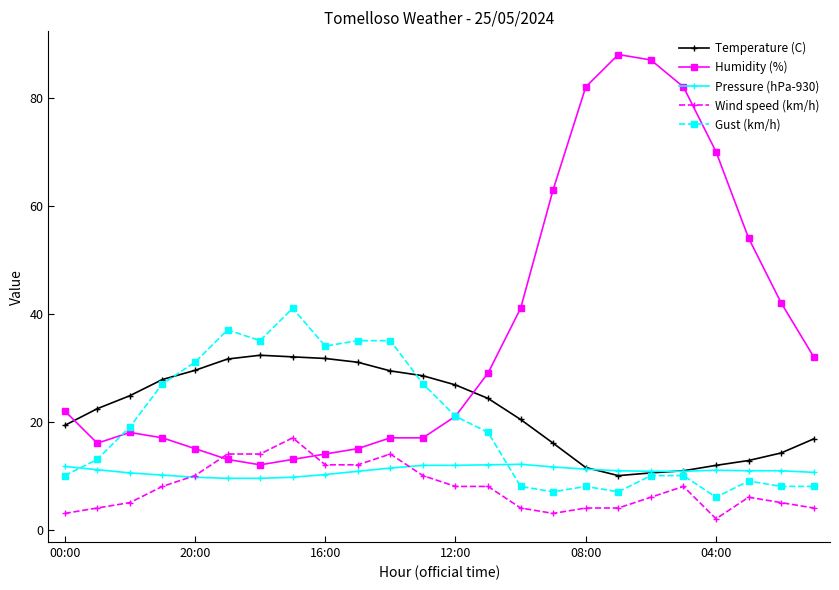

What is the smallest value displayed?

2.0